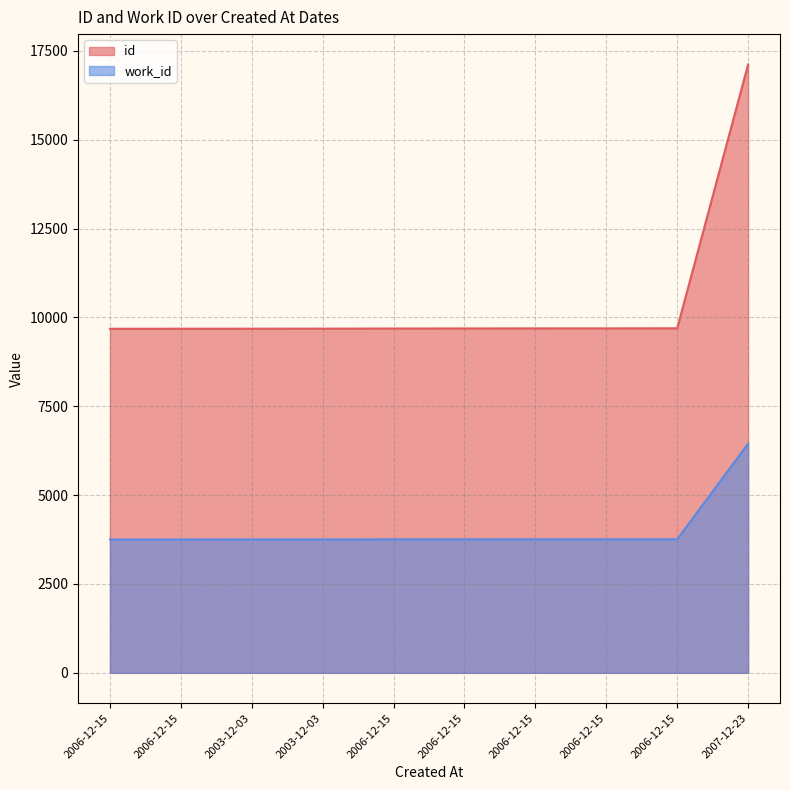

How many categories are shown in the chart?

10